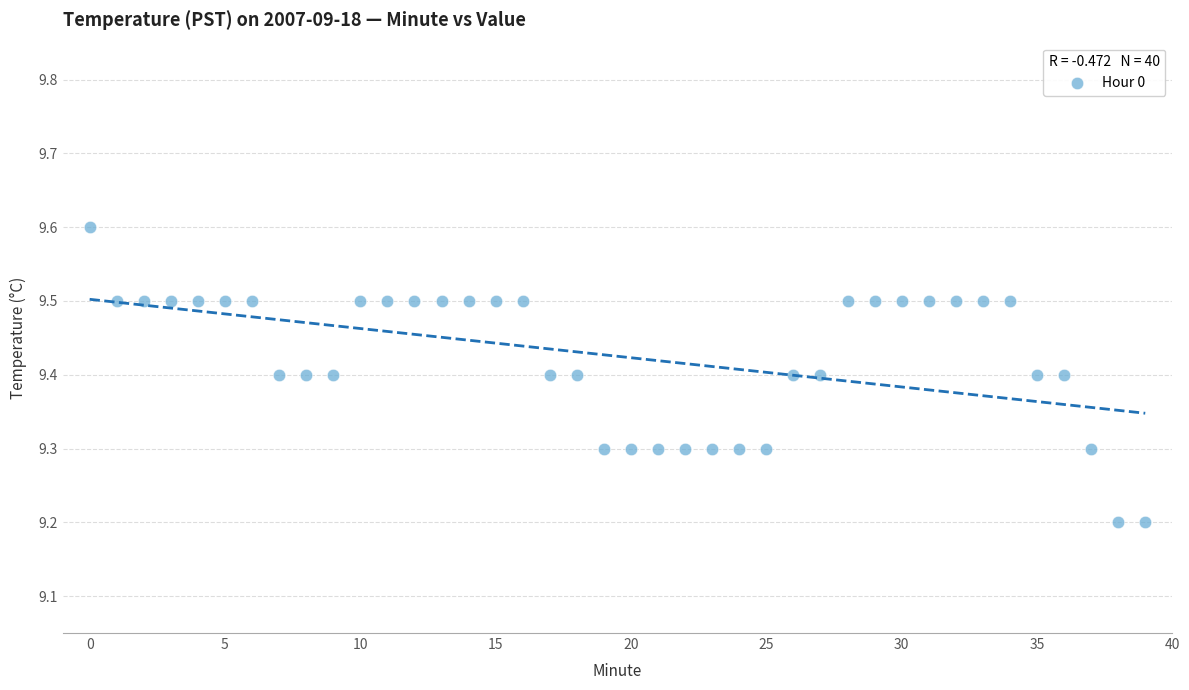

What is the range of Y values (max minus min)?

0.4